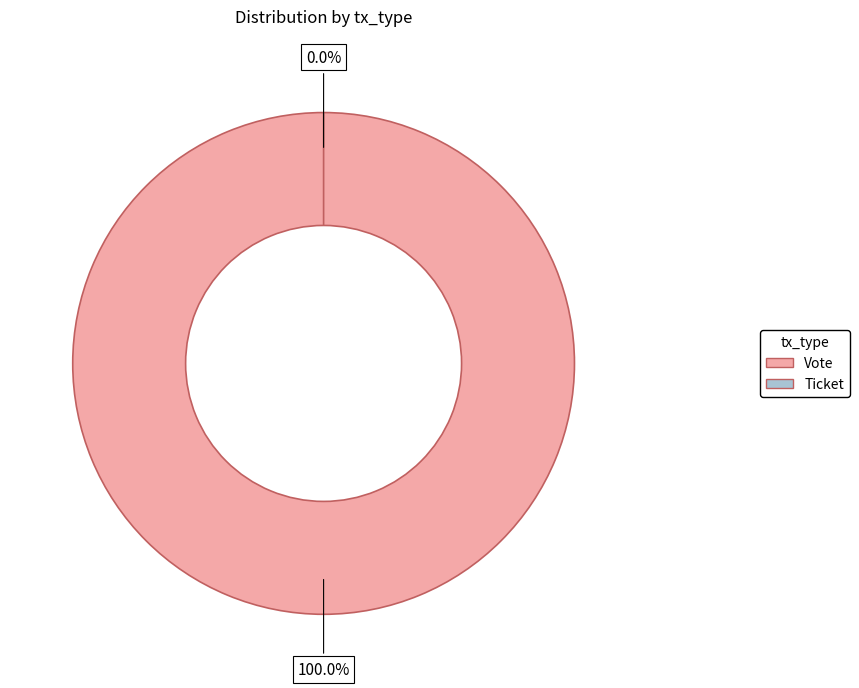

Which category accounts for the majority?

Vote